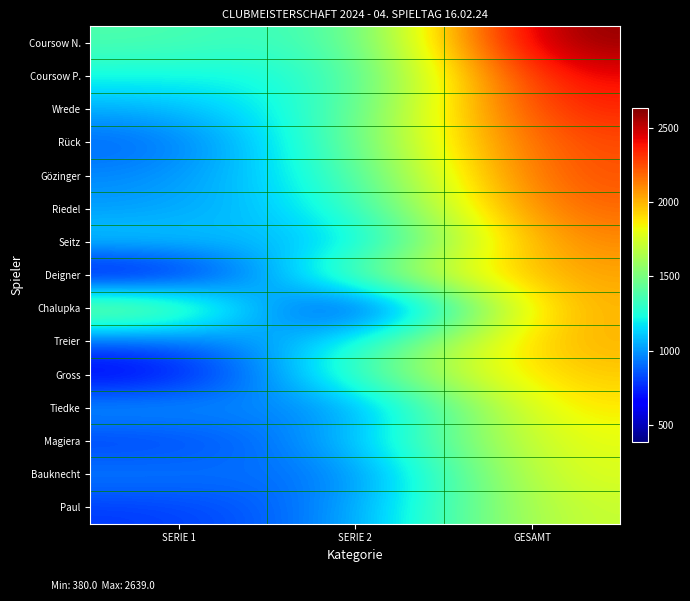

What is the difference between the highest and lowest values at GESAMT?

899